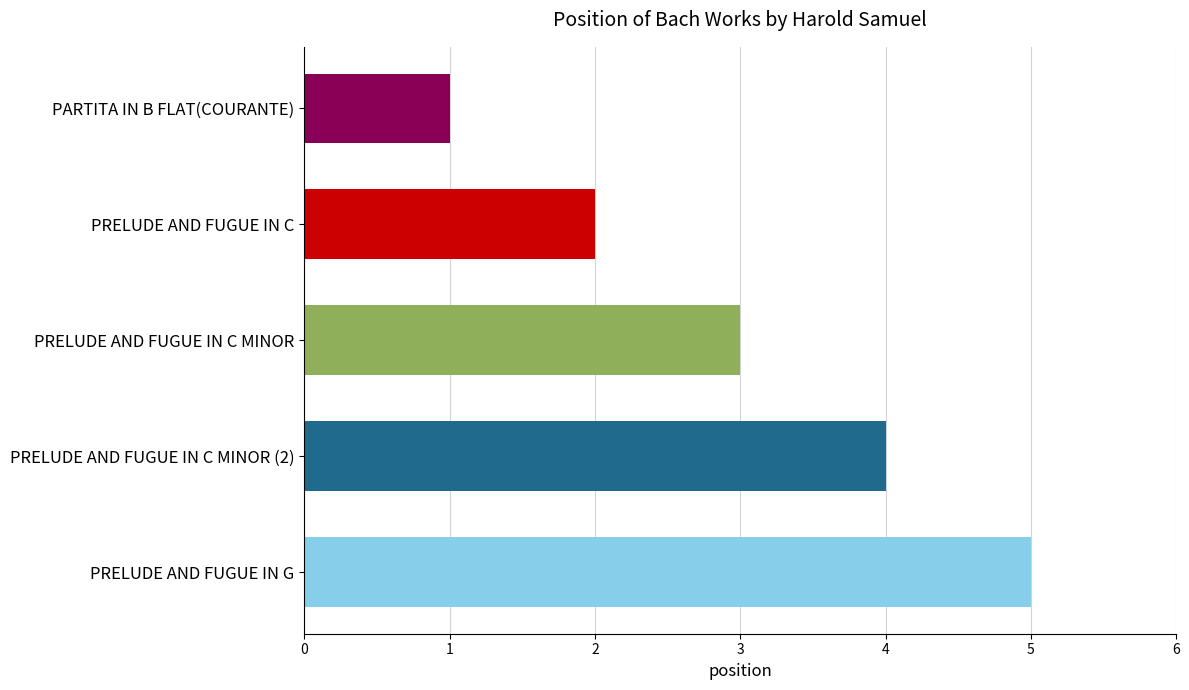

What is the ratio of the value at PRELUDE AND FUGUE IN C MINOR to the value at PRELUDE AND FUGUE IN G?

0.6